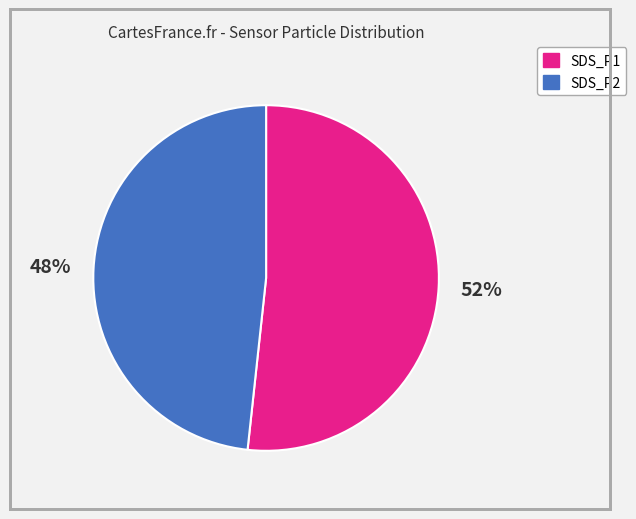

Between SDS_P1 and SDS_P2, which is larger?

SDS_P1